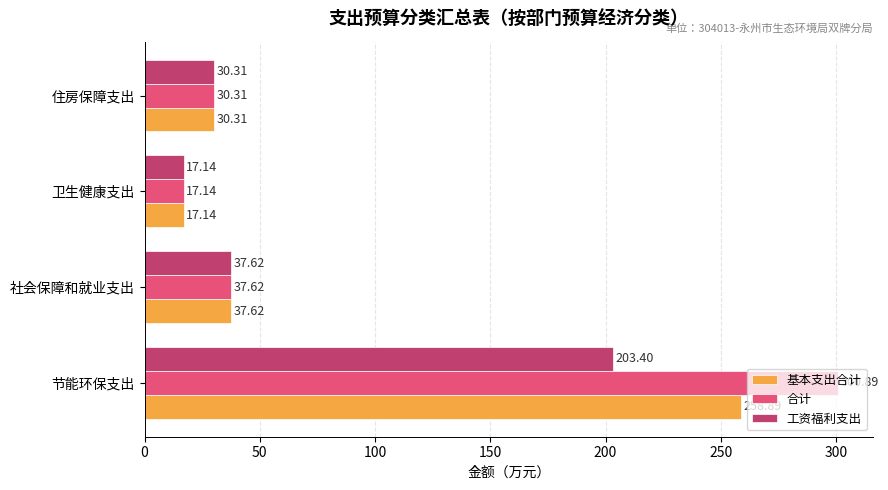

Which series has the largest range (max minus min)?

合计